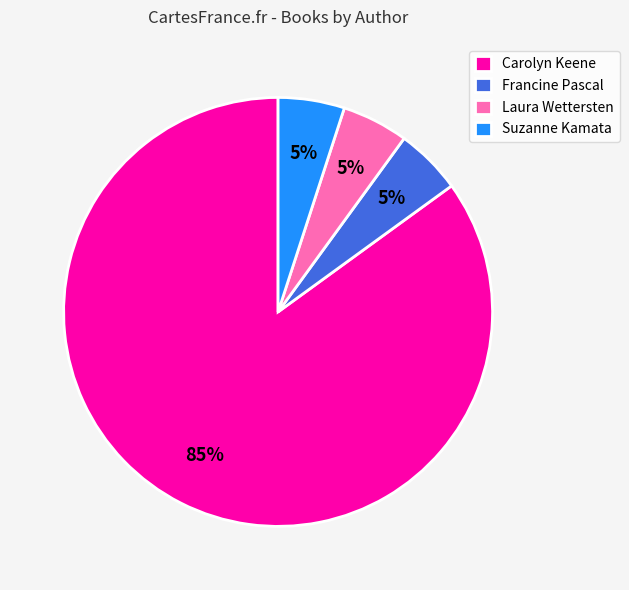

Do Carolyn Keene and Laura Wettersten together represent more than half of the pie?

Yes